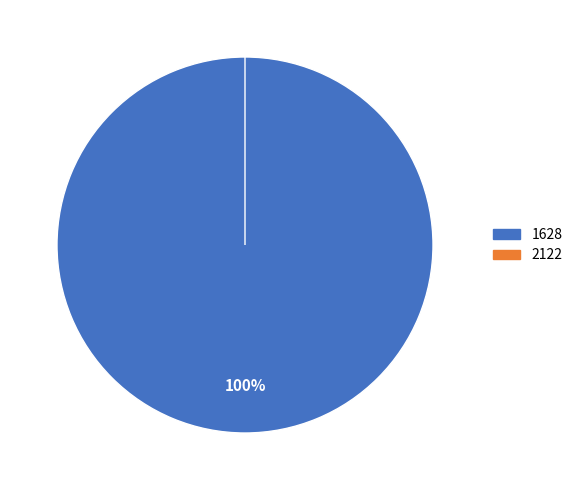

What is the majority slice?

1628